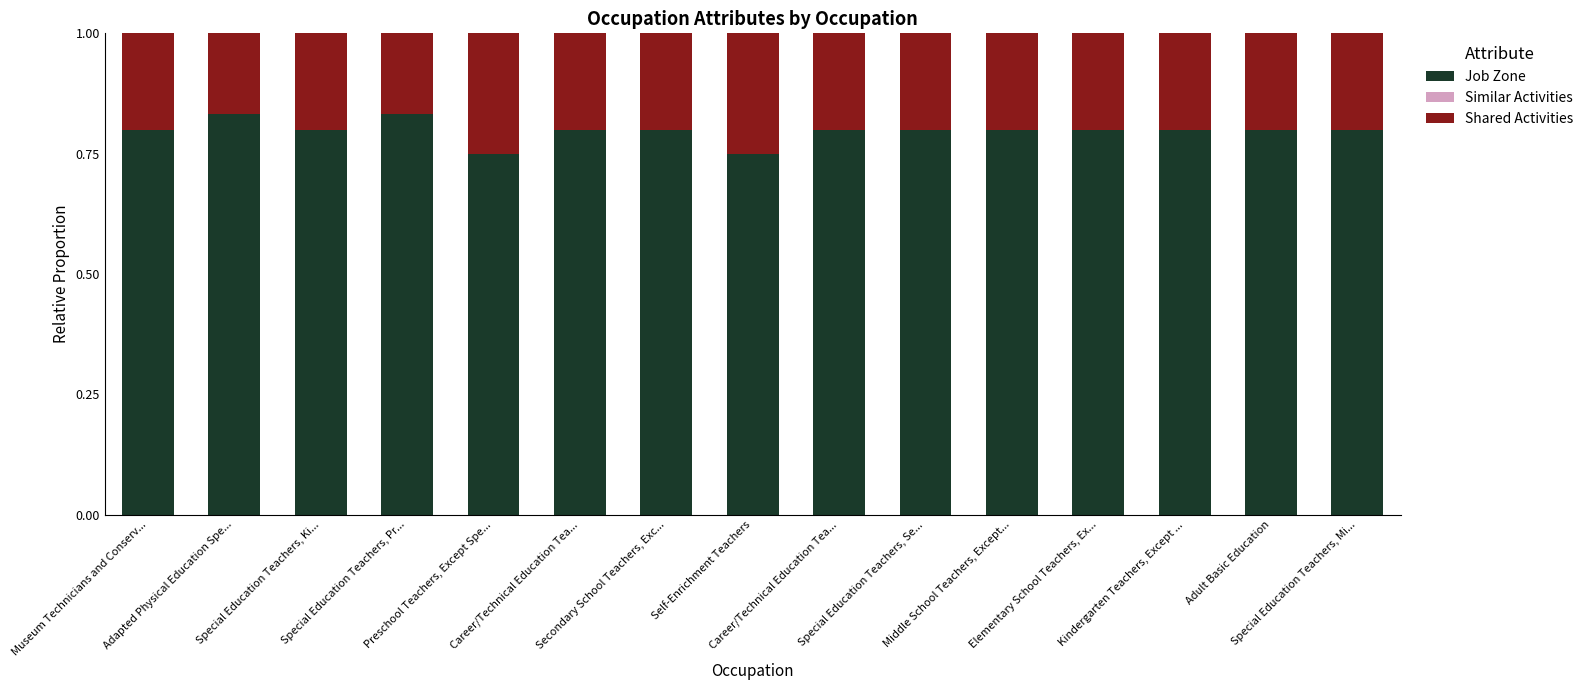

At which category is the sum across all series the highest?

Museum Technicians and Conserv...